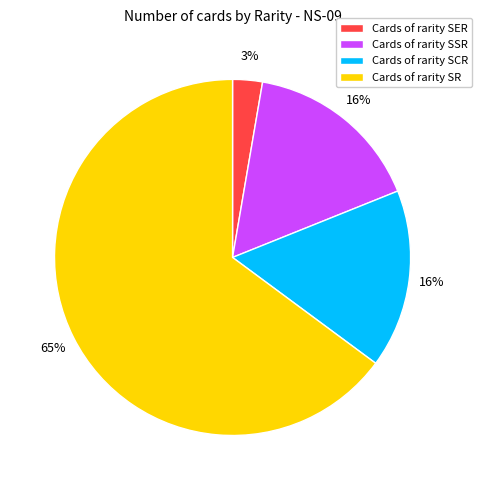

To the nearest percent, what is the average slice percentage?

25%